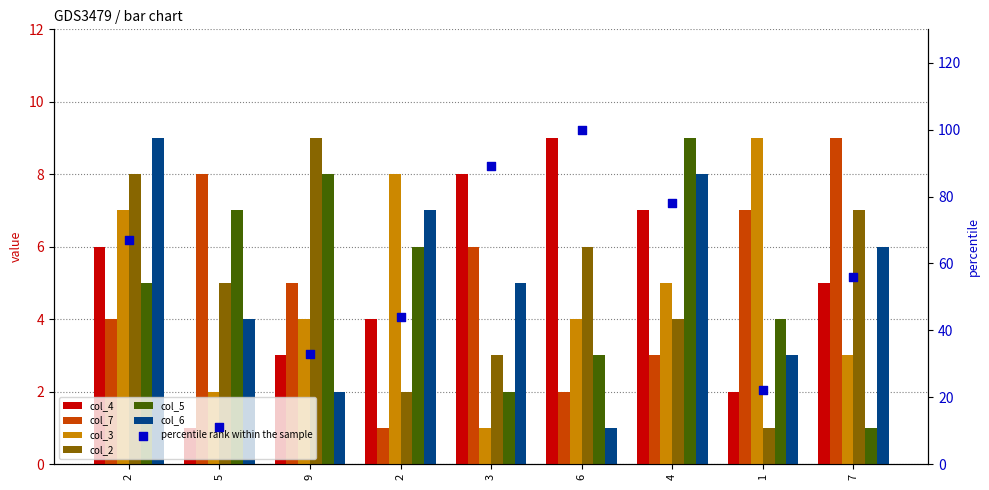

What is the total value across all series at 3?

25